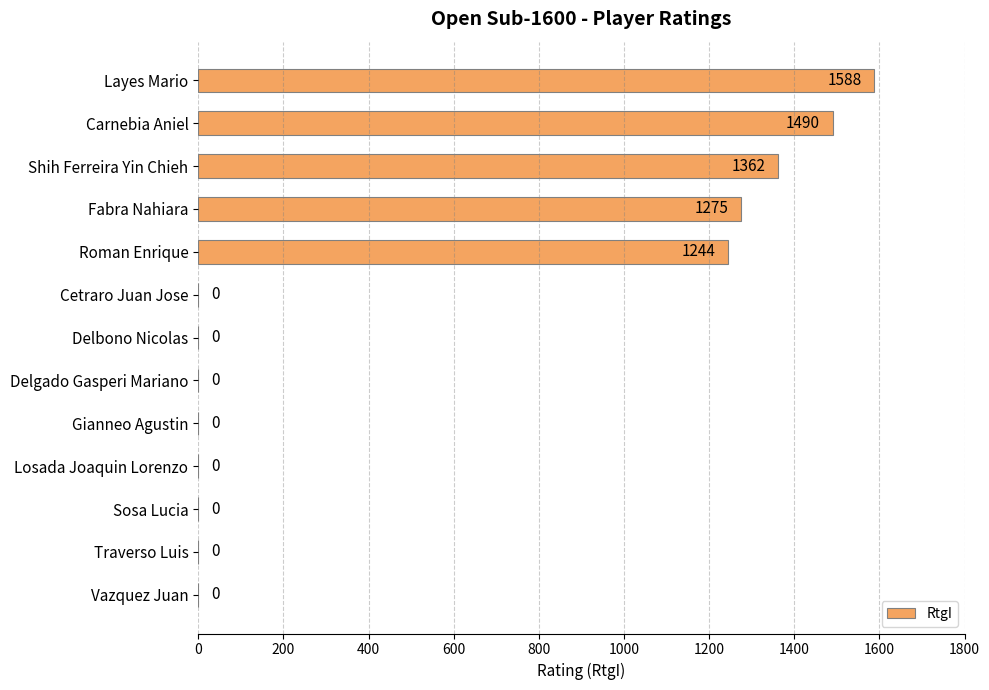

What is the change in value from Carnebia Aniel to Traverso Luis?

-1490